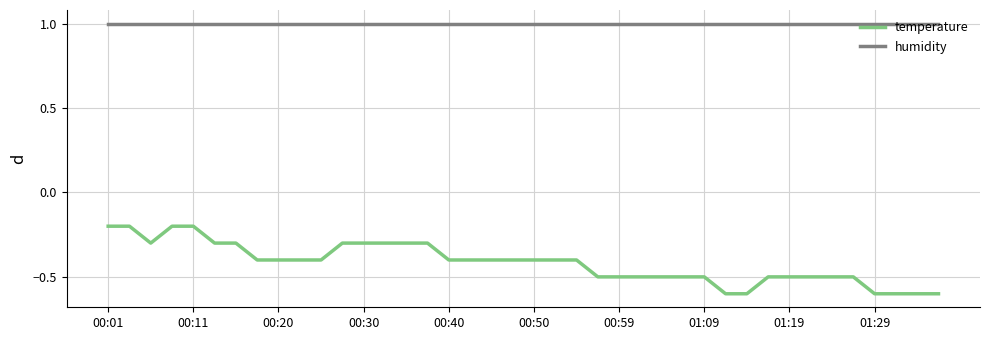

True or false: temperature and humidity cross at least once.

False